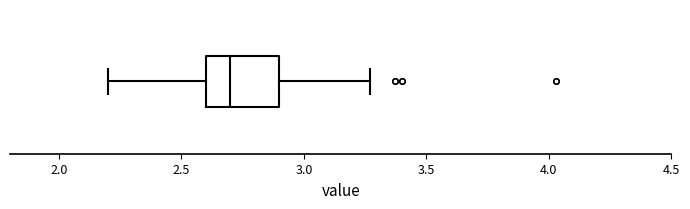

Transcribe this box plot: give where the median line is, the range the box spans, and where the two whiskers end, as read against the x-axis. The values are not printed on the chart, so give them approximately, as read against the axis.

median 2.70, box 2.60 to 2.90, whiskers 2.20 to 3.25